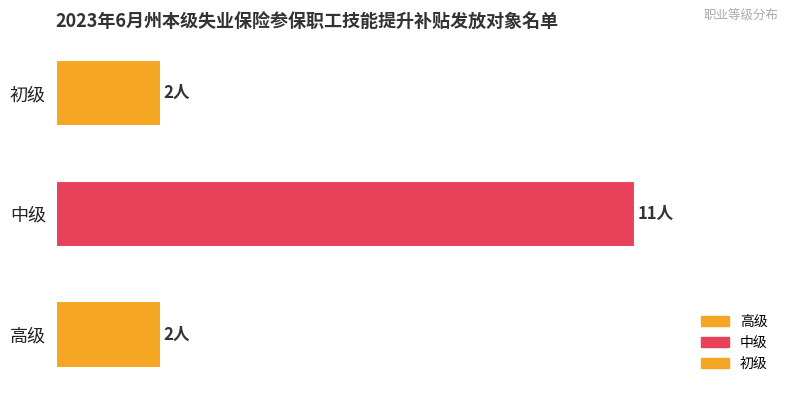

Does the chart contain any negative values?

No